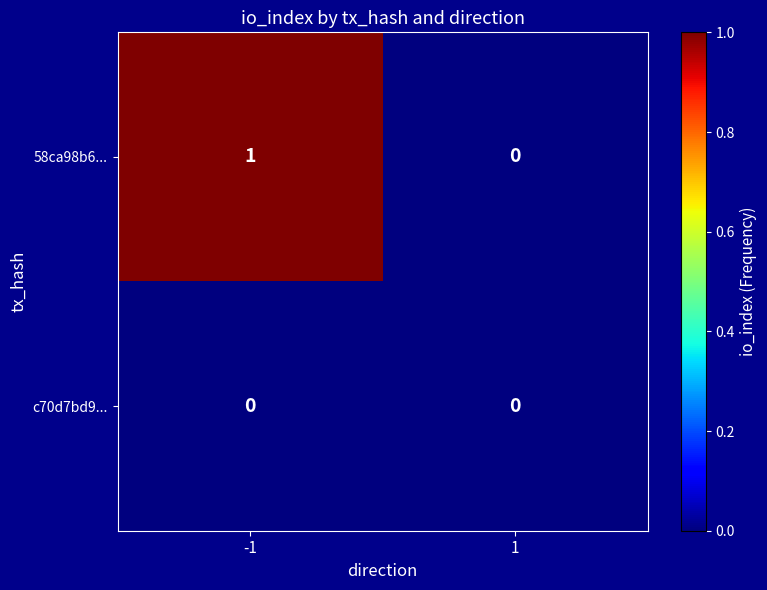

The value of c70d7bd9... at 1 is 0. True or false?

True